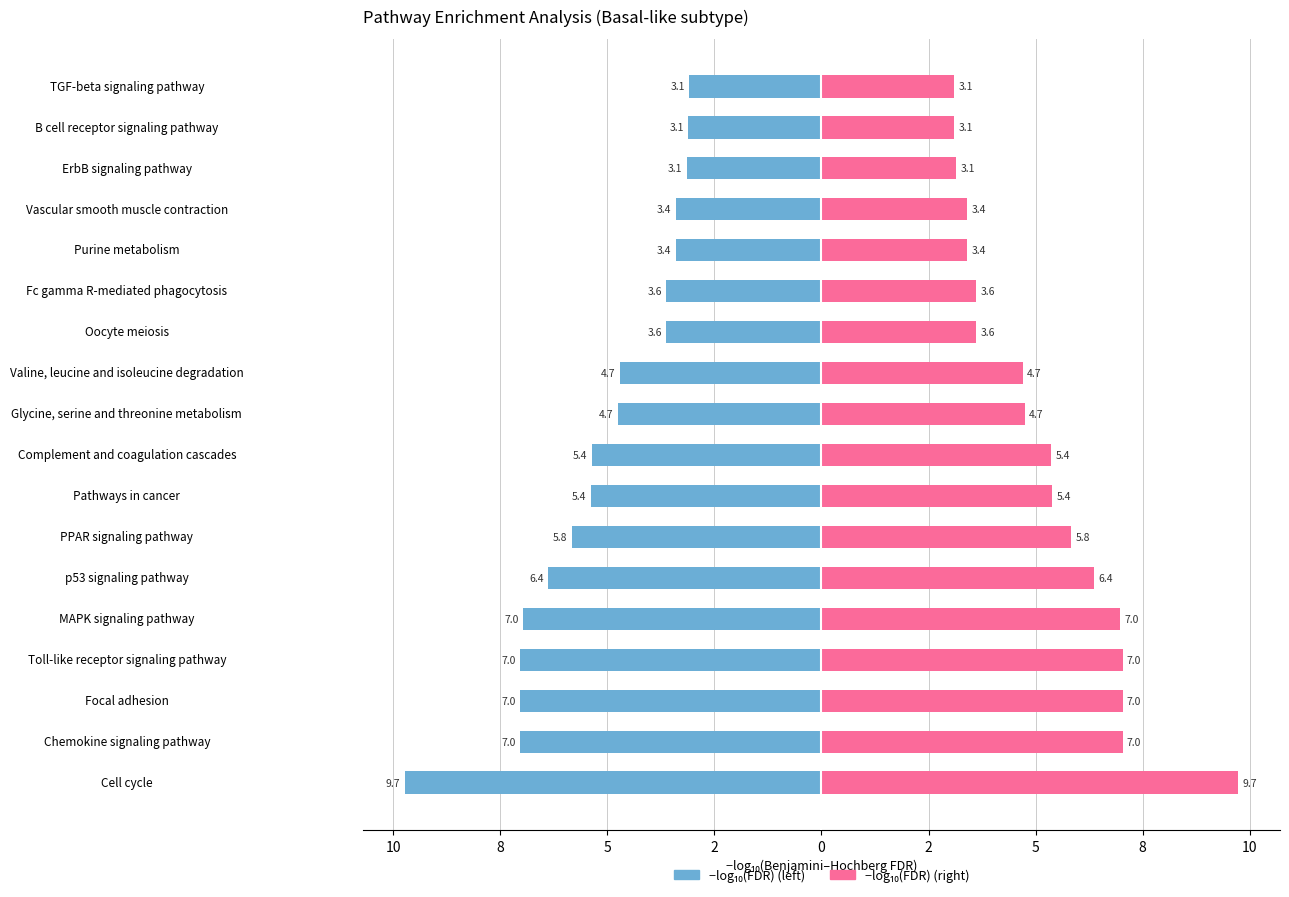

The −log₁₀(FDR) right series shows 6.4 at Cell cycle. True or false?

False